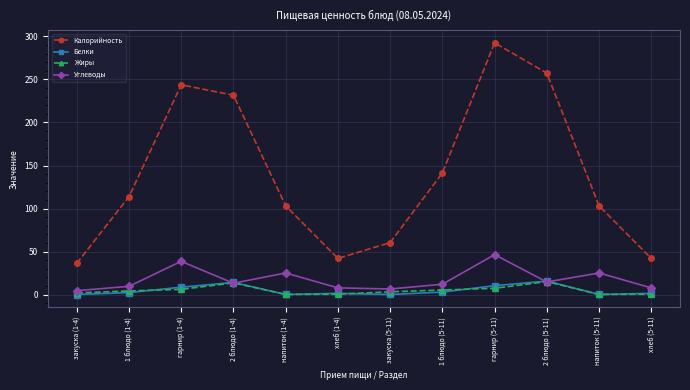

What is the difference between the second highest and second lowest values in the Белки series?

14.0